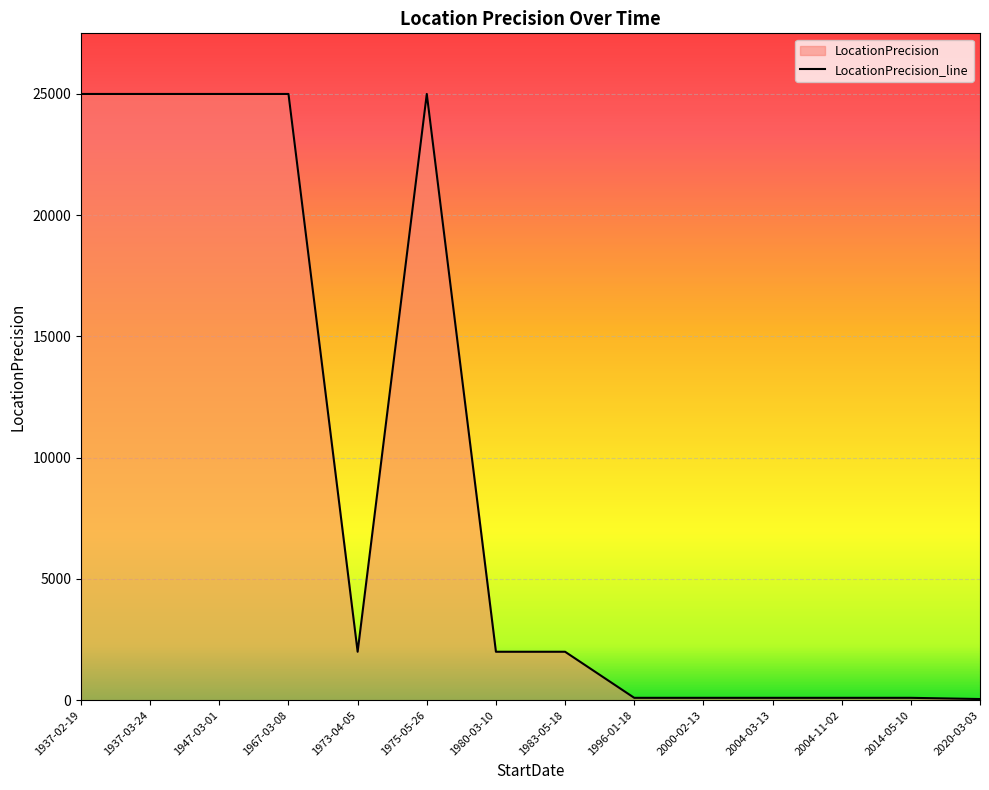

How many data points are above 2000?

5